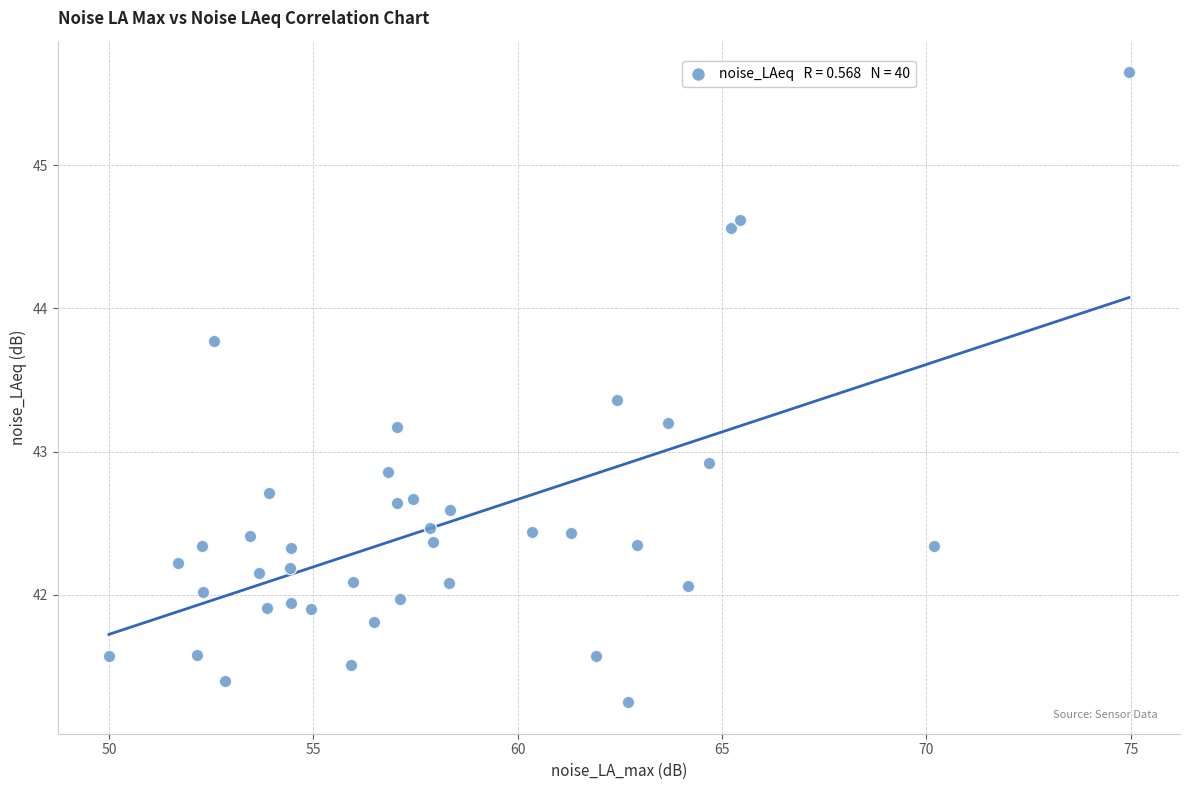

What is the range of Y values (max minus min)?

4.4